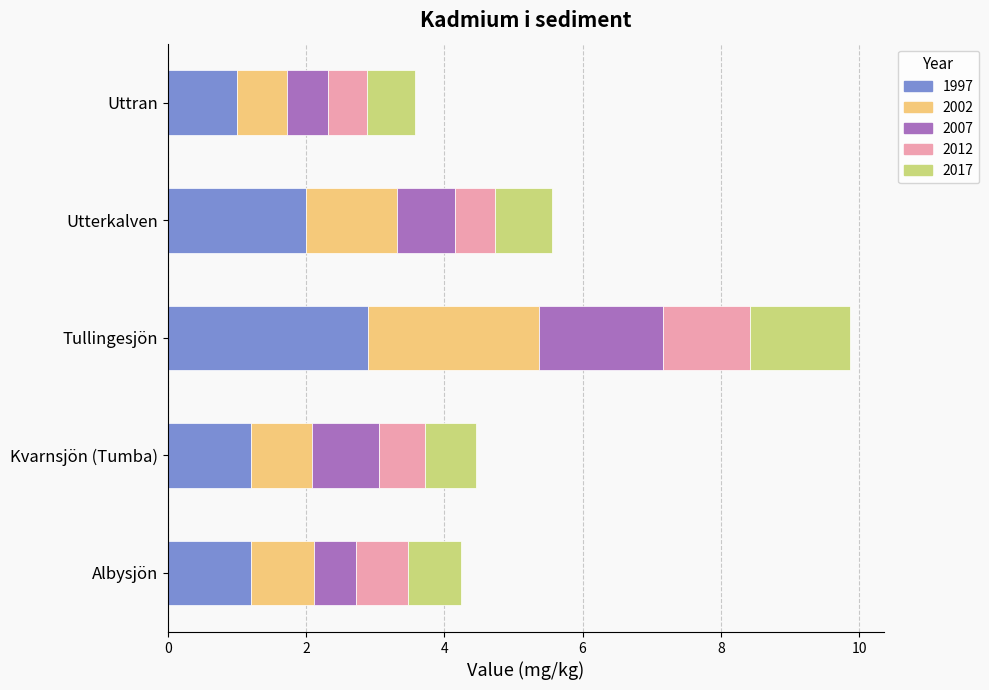

Count the number of data series in this chart.

5